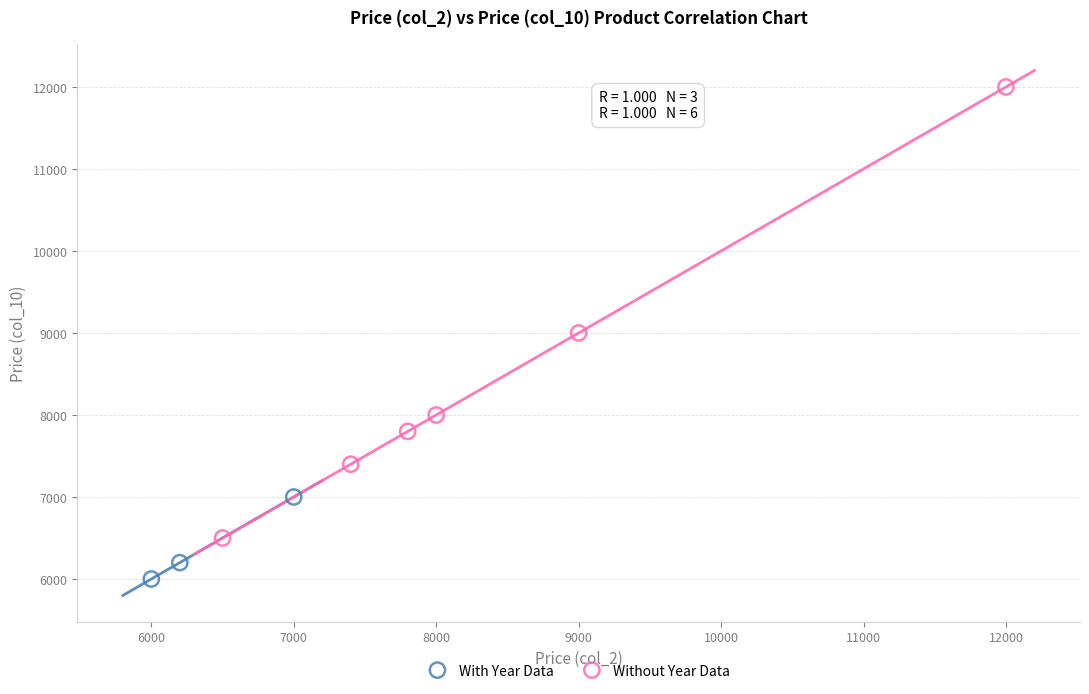

Which series contains the highest Y value?

Without Year Data